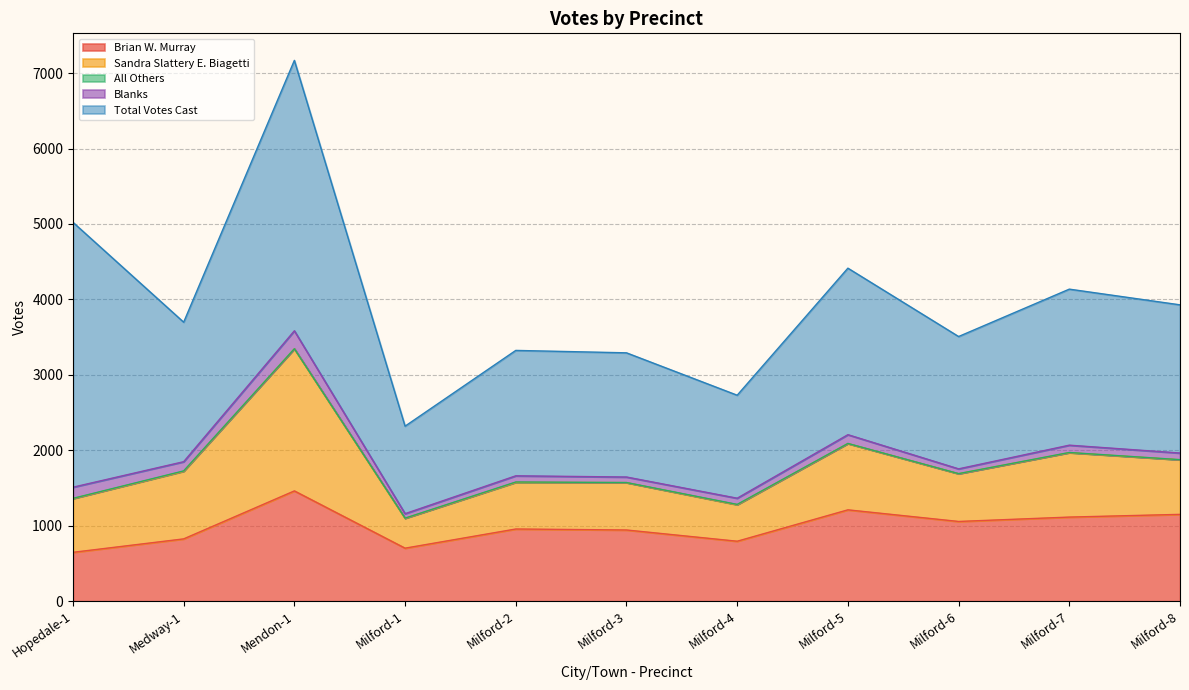

Rank the series at Milford-4 from lowest to highest value.

All Others, Blanks, Sandra Slattery E. Biagetti, Brian W. Murray, Total Votes Cast